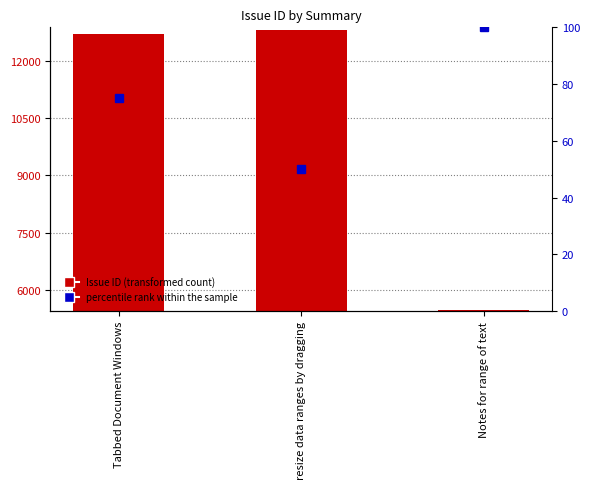

At how many categories does at least one series exceed 9899?

2